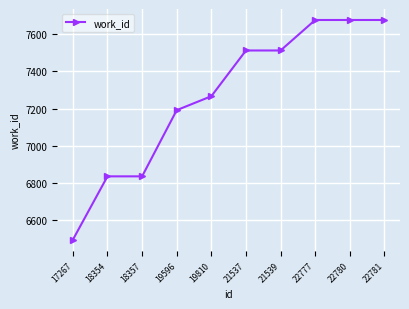

Reading right to left, transcribe all the data shown in this chart.

22781=7677	22780=7677	22777=7677	21539=7513	21537=7513	19810=7267	19596=7192	18357=6836	18354=6836	17267=6495